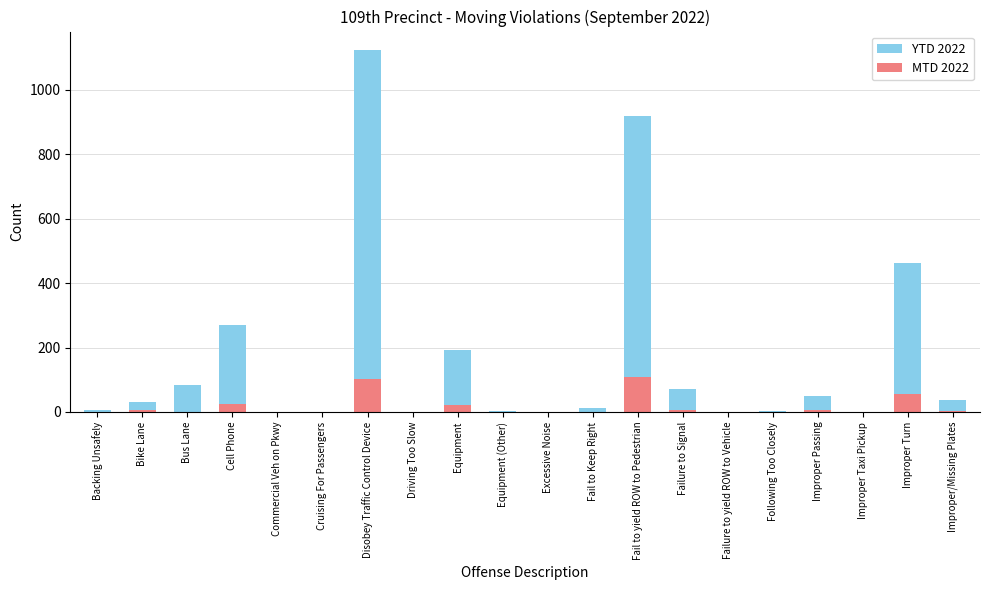

What are all the series names shown in the legend?

YTD 2022, MTD 2022